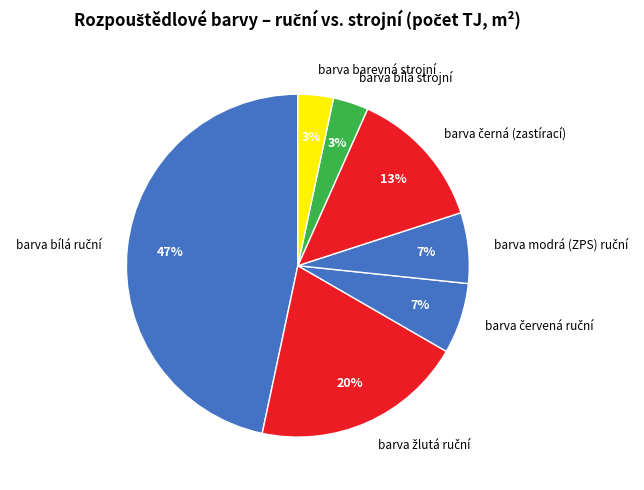

To the nearest percent, what percentage of the pie is barva barevná strojní?

3%